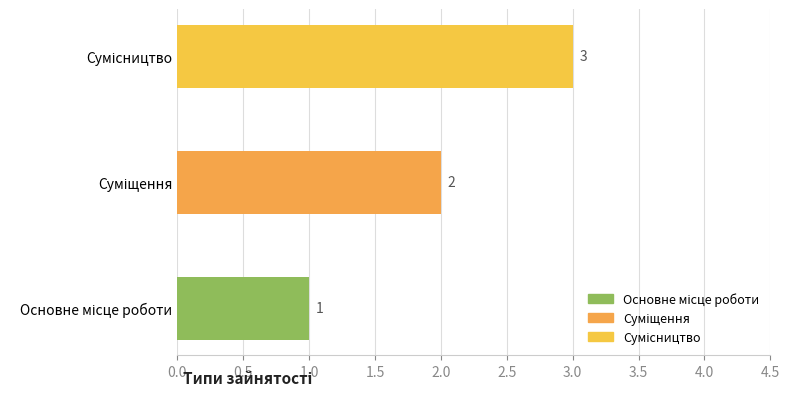

How many values are between 1 and 3?

3